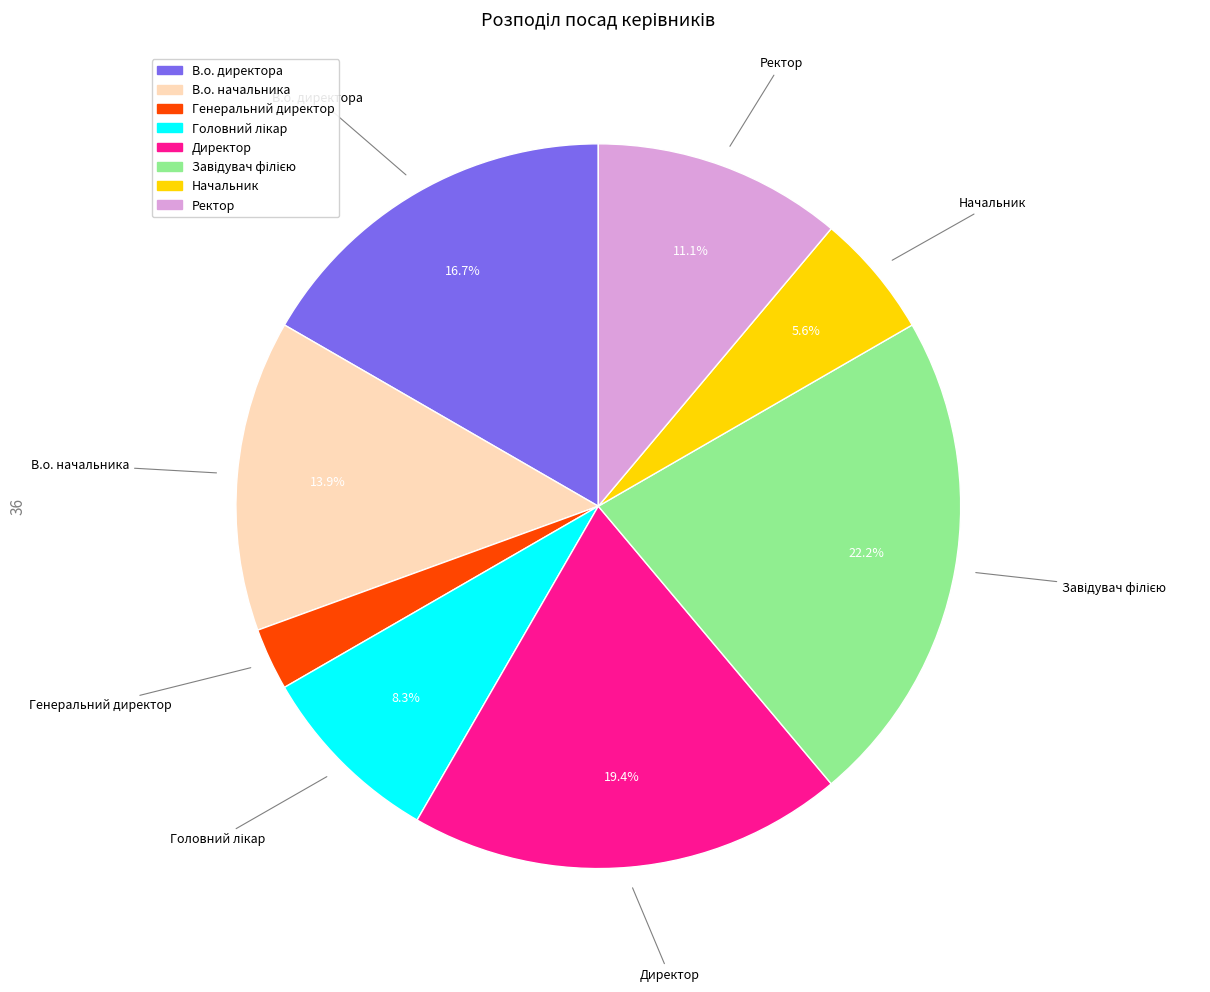

Count the number of slices in the pie.

8